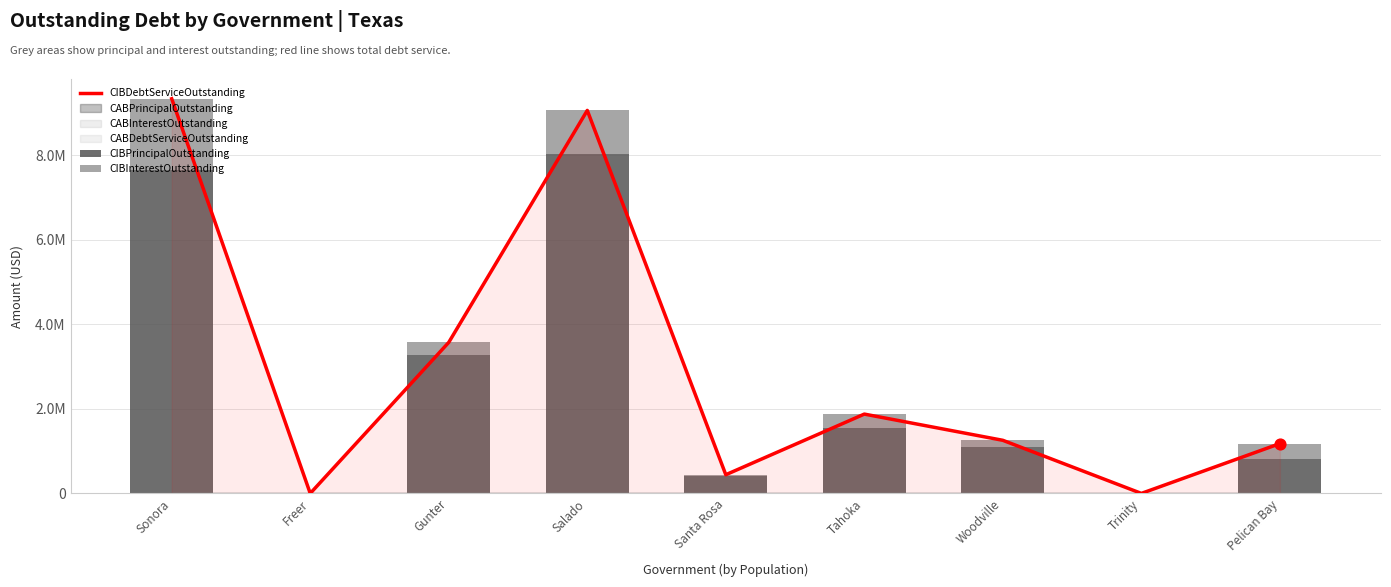

Is the value of CIBPrincipalOutstanding at Gunter greater than the value of CIBDebtServiceOutstanding at Sonora?

No